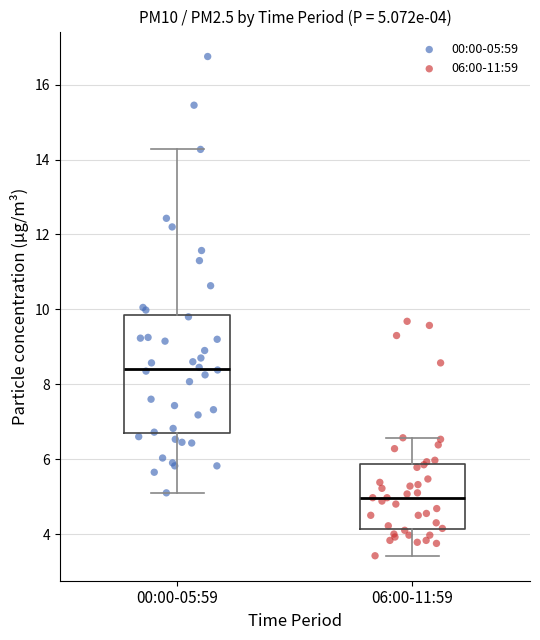

Which box is the tallest, from its lower edge to its upper edge?

00:00-05:59